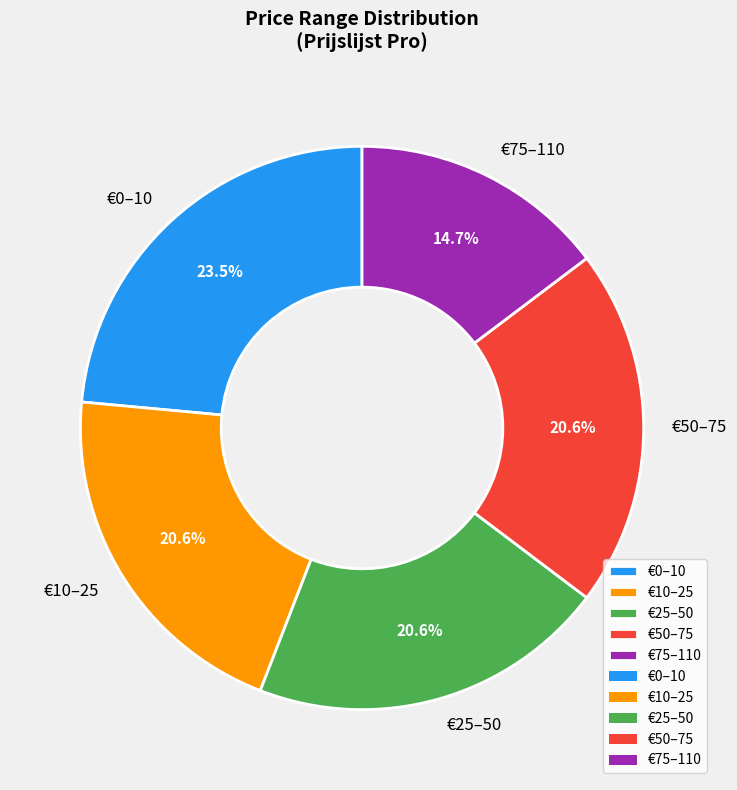

How many segments does this pie chart have?

5